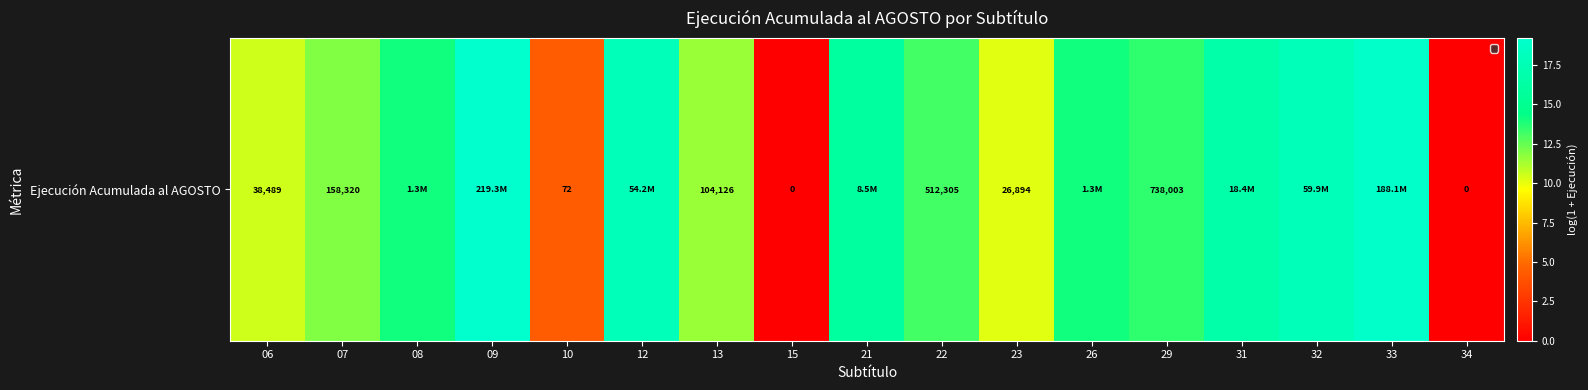

Reading left to right, transcribe all the data shown in this chart.

06=10.6	07=12.0	08=14.1	09=19.2	10=4.3	12=17.8	13=11.6	15=0.0	21=16.0	22=13.1	23=10.2	26=14.1	29=13.5	31=16.7	32=17.9	33=19.1	34=0.0